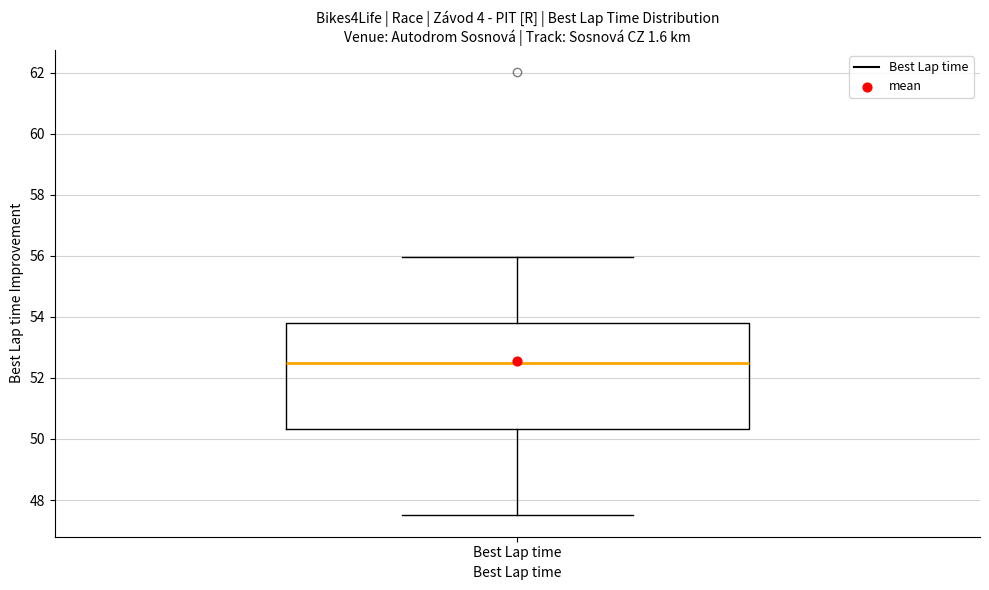

Where is the upper edge of the box for Best Lap time on the y-axis? The values are not printed on the chart, so give them approximately, as read against the axis.

53.8